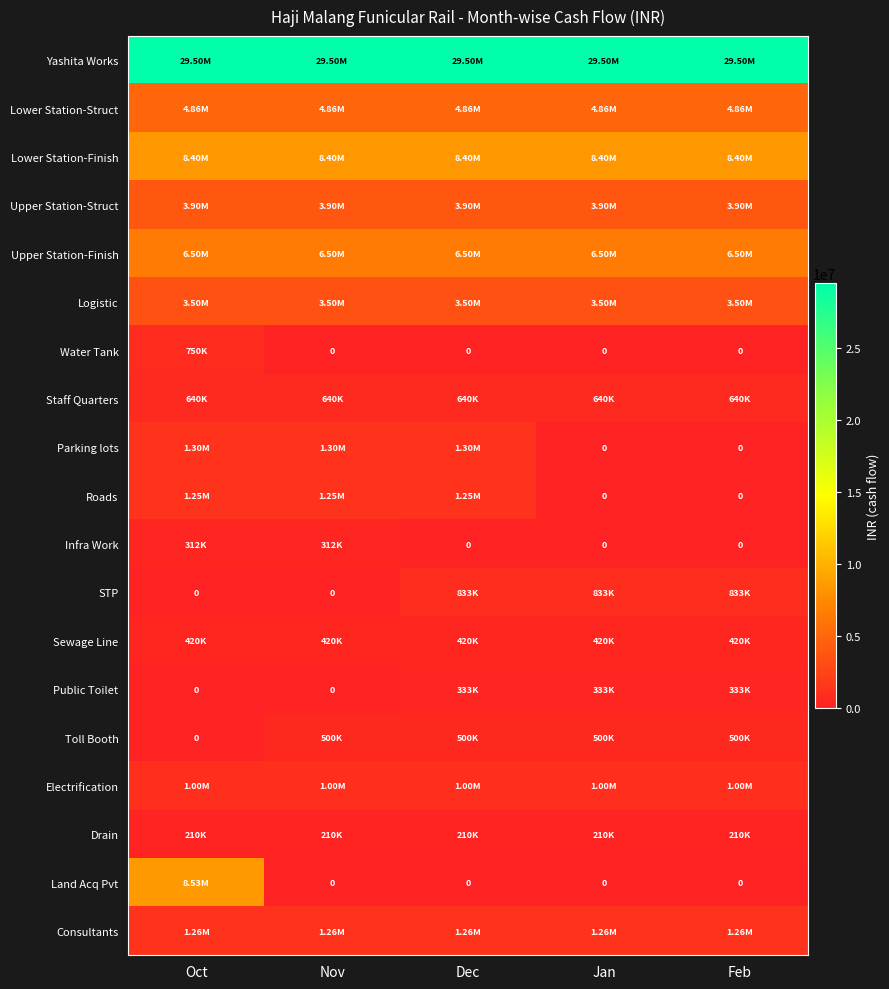

Which category has the highest value across all series?

Oct